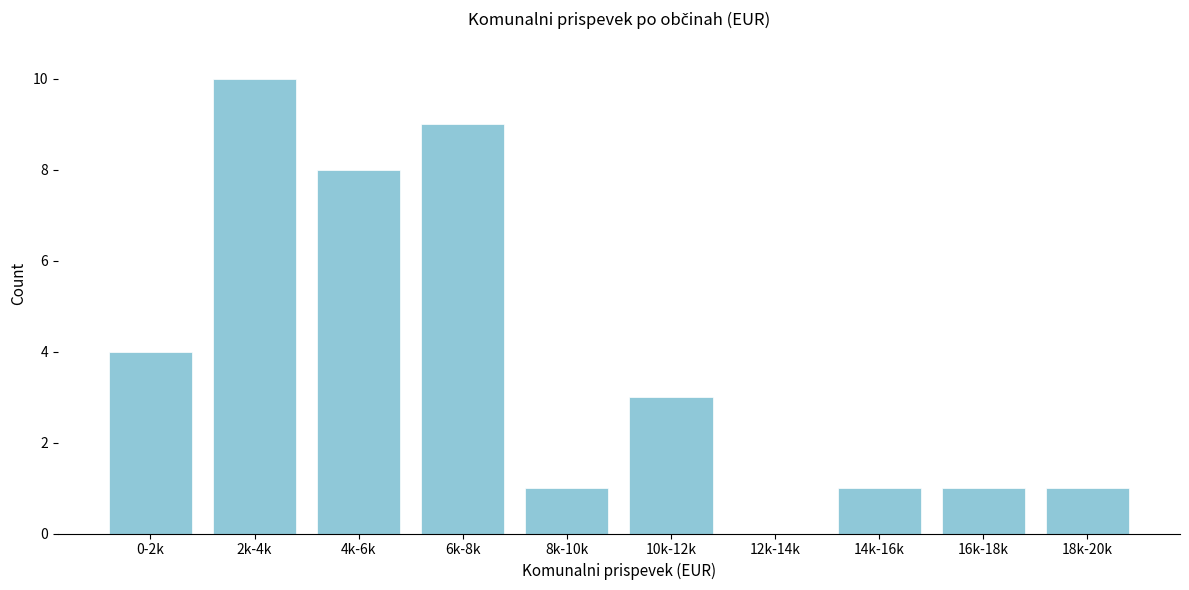

Reading left to right, what are all the values shown in this chart?

0-2k=4	2k-4k=10	4k-6k=8	6k-8k=9	8k-10k=1	10k-12k=3	12k-14k=0	14k-16k=1	16k-18k=1	18k-20k=1